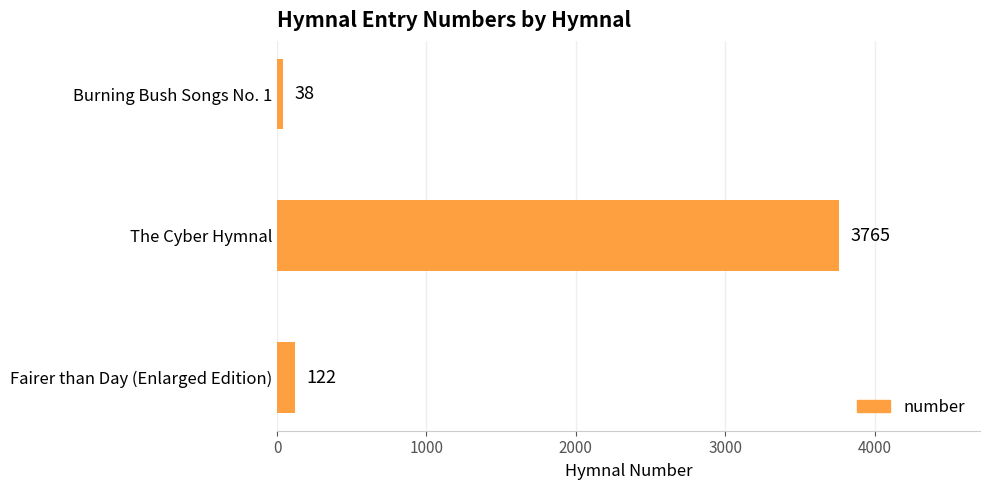

Rank the categories by value from lowest to highest.

Burning Bush Songs No. 1, Fairer than Day (Enlarged Edition), The Cyber Hymnal